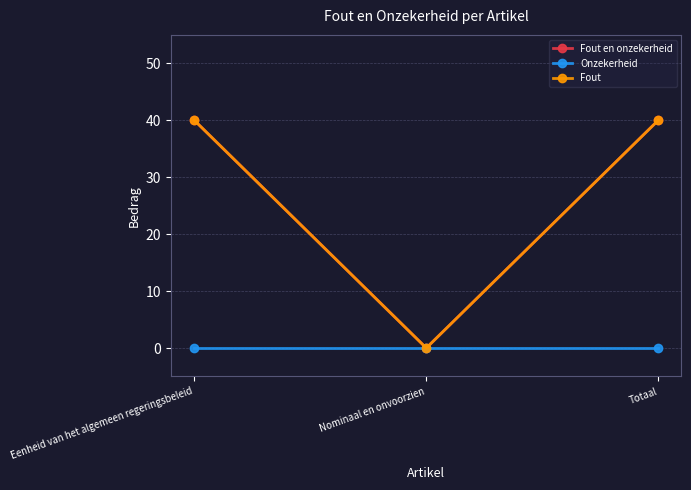

The Fout series shows 11 at Eenheid van het algemeen regeringsbeleid. True or false?

False